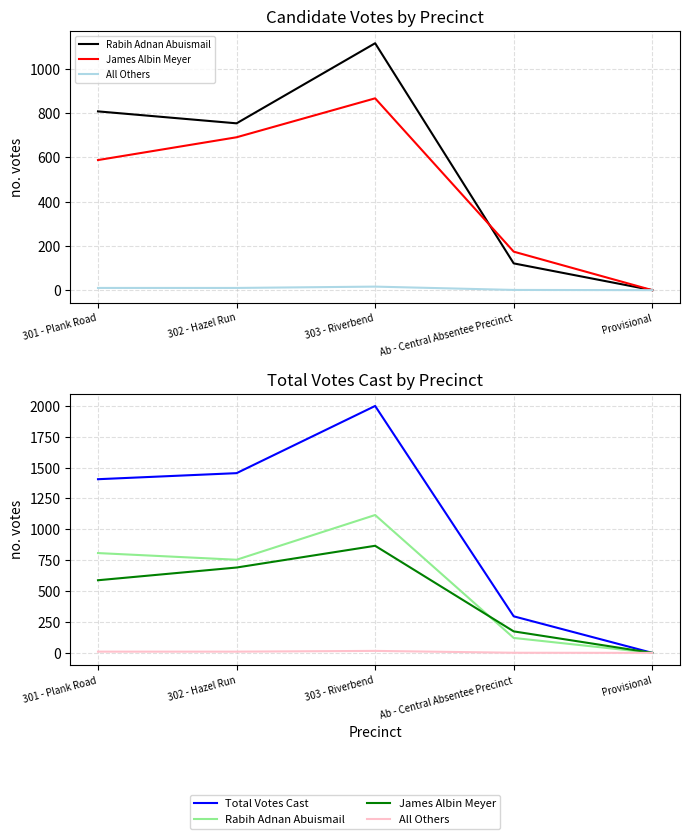

What is the value of the Rabih Adnan Abuismail point at the 2nd from the left?

754